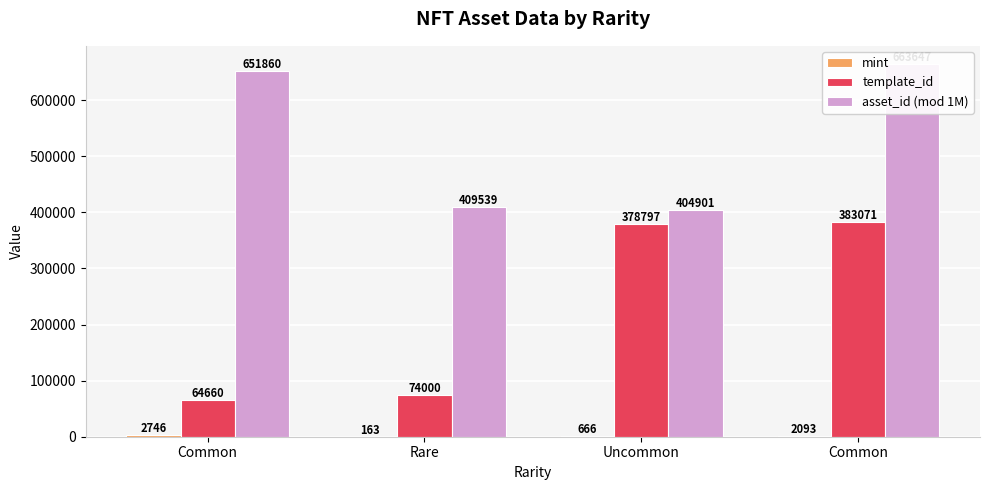

Reading right to left, list all the values displayed in this chart.

mint: Common=2093	Uncommon=666	Rare=163	Common=2746
template_id: Common=383071	Uncommon=378797	Rare=74000	Common=64660
asset_id (mod 1M): Common=663647	Uncommon=404901	Rare=409539	Common=651860